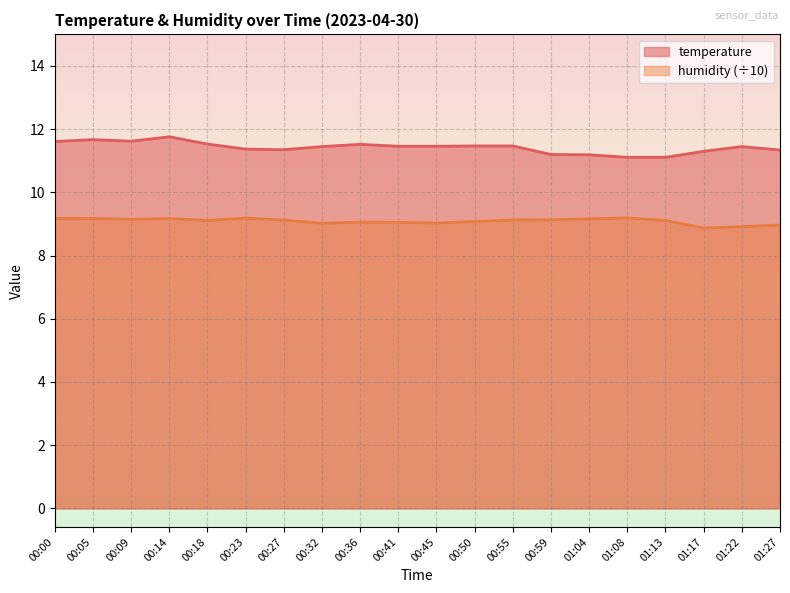

Which series has the largest total across all categories?

temperature